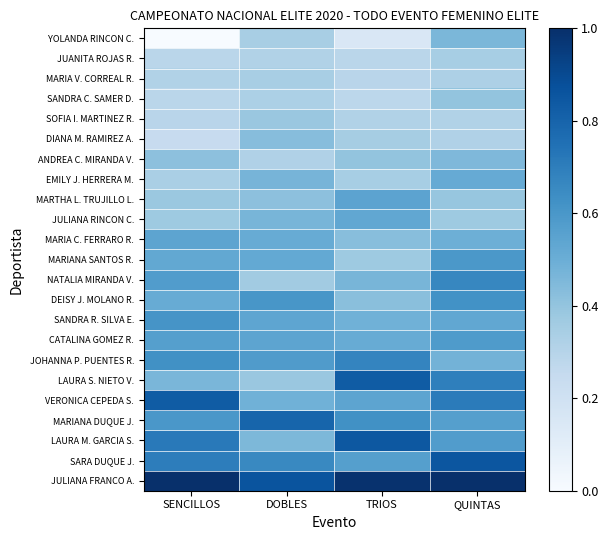

Reading left to right, list all the values displayed in this chart.

JULIANA FRANCO A.: SENCILLOS=1.0	DOBLES=0.9	TRIOS=1.0	QUINTAS=1.0
SARA DUQUE J.: SENCILLOS=0.7	DOBLES=0.7	TRIOS=0.6	QUINTAS=0.9
LAURA M. GARCIA S.: SENCILLOS=0.7	DOBLES=0.5	TRIOS=0.8	QUINTAS=0.6
MARIANA DUQUE J.: SENCILLOS=0.6	DOBLES=0.8	TRIOS=0.6	QUINTAS=0.6
VERONICA CEPEDA S.: SENCILLOS=0.8	DOBLES=0.5	TRIOS=0.5	QUINTAS=0.7
LAURA S. NIETO V.: SENCILLOS=0.5	DOBLES=0.4	TRIOS=0.8	QUINTAS=0.7
JOHANNA P. PUENTES R.: SENCILLOS=0.6	DOBLES=0.6	TRIOS=0.7	QUINTAS=0.5
CATALINA GOMEZ R.: SENCILLOS=0.6	DOBLES=0.5	TRIOS=0.5	QUINTAS=0.6
SANDRA R. SILVA E.: SENCILLOS=0.6	DOBLES=0.5	TRIOS=0.5	QUINTAS=0.5
DEISY J. MOLANO R.: SENCILLOS=0.5	DOBLES=0.6	TRIOS=0.4	QUINTAS=0.6
NATALIA MIRANDA V.: SENCILLOS=0.6	DOBLES=0.4	TRIOS=0.5	QUINTAS=0.7
MARIANA SANTOS R.: SENCILLOS=0.5	DOBLES=0.5	TRIOS=0.4	QUINTAS=0.6
MARIA C. FERRARO R.: SENCILLOS=0.5	DOBLES=0.5	TRIOS=0.4	QUINTAS=0.5
JULIANA RINCON C.: SENCILLOS=0.4	DOBLES=0.5	TRIOS=0.5	QUINTAS=0.4
MARTHA L. TRUJILLO L.: SENCILLOS=0.4	DOBLES=0.4	TRIOS=0.5	QUINTAS=0.4
EMILY J. HERRERA M.: SENCILLOS=0.3	DOBLES=0.5	TRIOS=0.3	QUINTAS=0.5
ANDREA C. MIRANDA V.: SENCILLOS=0.4	DOBLES=0.3	TRIOS=0.4	QUINTAS=0.5
DIANA M. RAMIREZ A.: SENCILLOS=0.2	DOBLES=0.4	TRIOS=0.4	QUINTAS=0.3
SOFIA I. MARTINEZ R.: SENCILLOS=0.3	DOBLES=0.4	TRIOS=0.3	QUINTAS=0.3
SANDRA C. SAMER D.: SENCILLOS=0.3	DOBLES=0.3	TRIOS=0.3	QUINTAS=0.4
MARIA V. CORREAL R.: SENCILLOS=0.3	DOBLES=0.3	TRIOS=0.3	QUINTAS=0.3
JUANITA ROJAS R.: SENCILLOS=0.3	DOBLES=0.3	TRIOS=0.3	QUINTAS=0.3
YOLANDA RINCON C.: SENCILLOS=0.0	DOBLES=0.3	TRIOS=0.2	QUINTAS=0.5